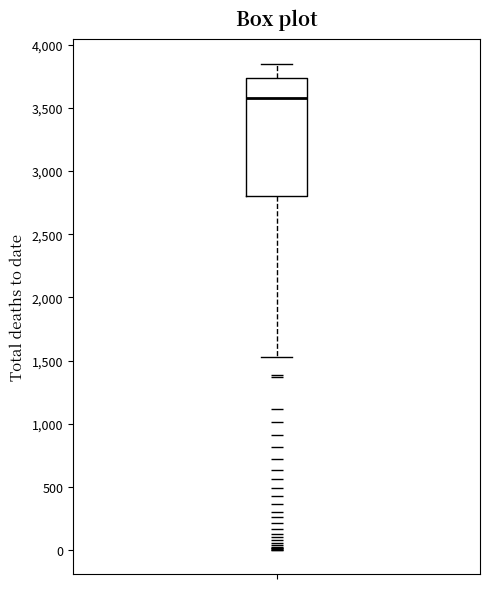

Read this box plot against the y-axis: the position of the median line, the range covered by the box, and the ends of both whiskers. The values are not printed on the chart, so give them approximately, as read against the axis.

median 3600, box 2800 to 3750, whiskers 1550 to 3850